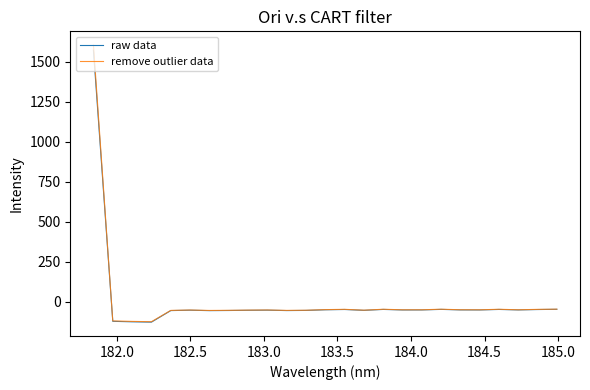

Which series has the largest range (max minus min)?

remove outlier data